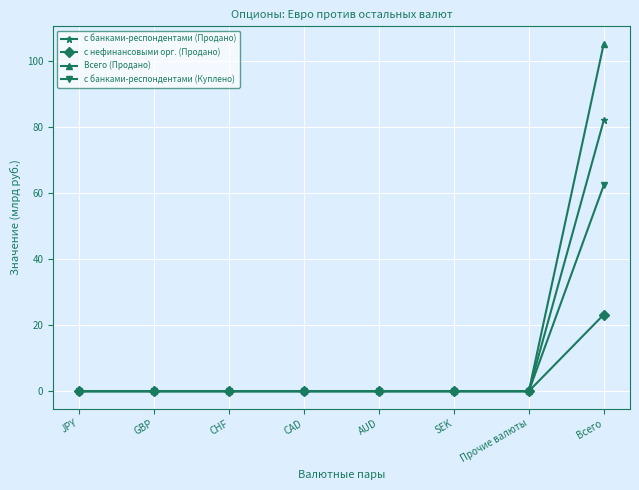

Does the chart have visible grid lines?

Yes